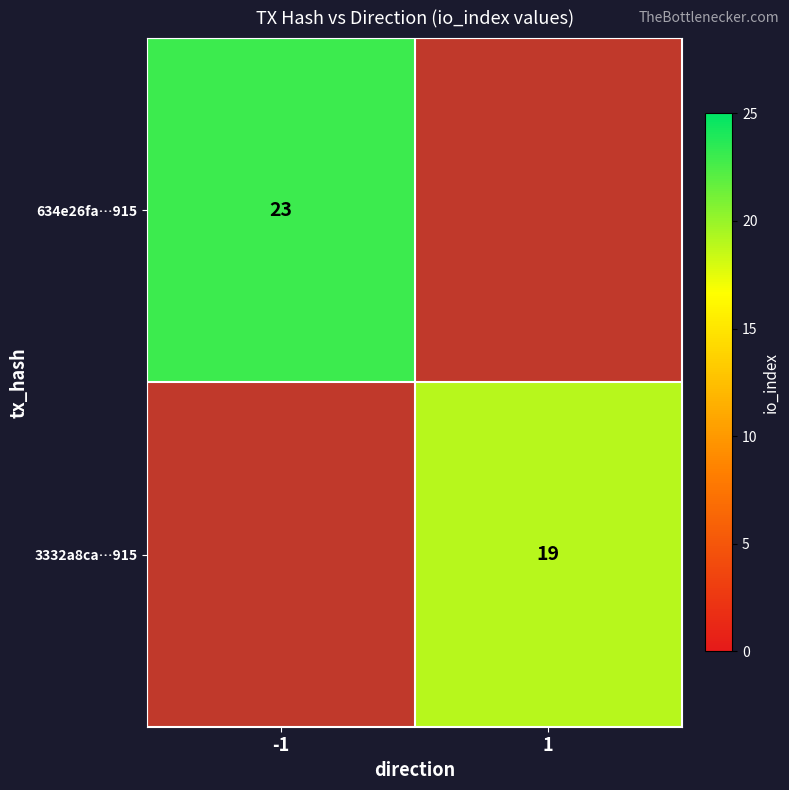

Is it true that 3332a8ca…915 equals 19 at 1?

True